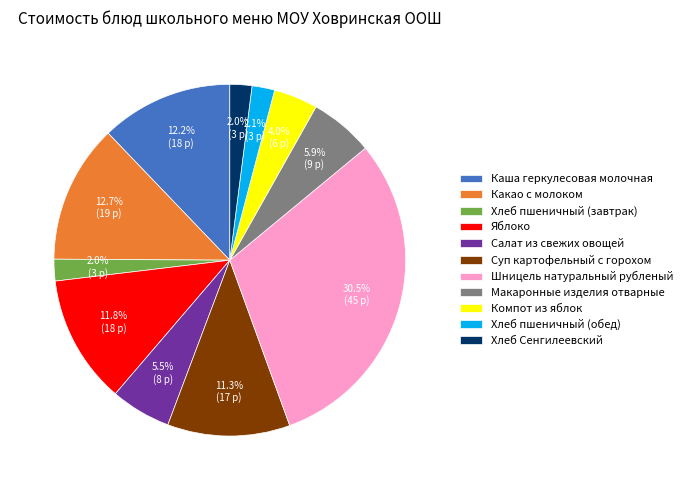

How many slices are in this pie chart?

11